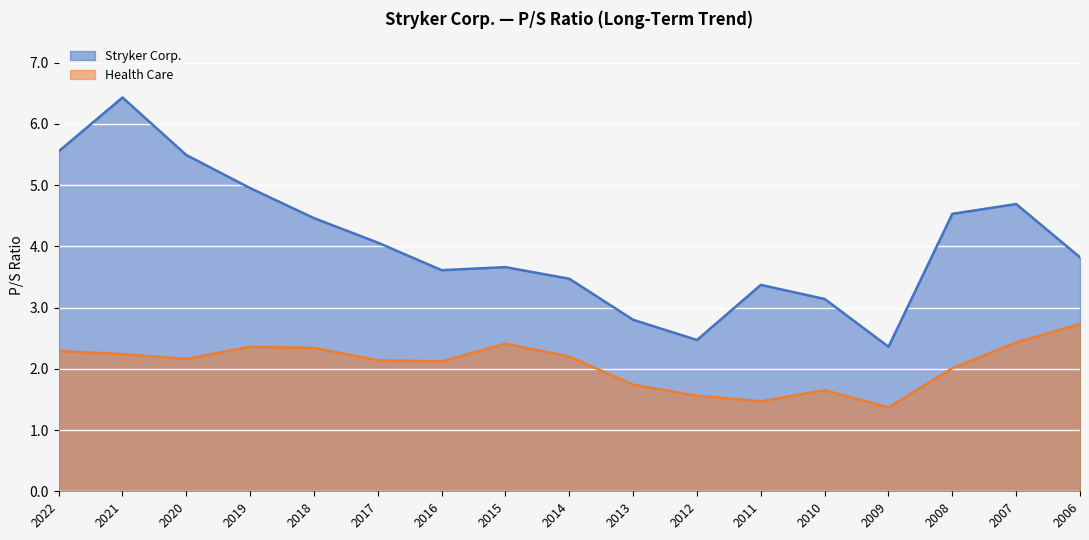

How many lines are shown in the chart?

2